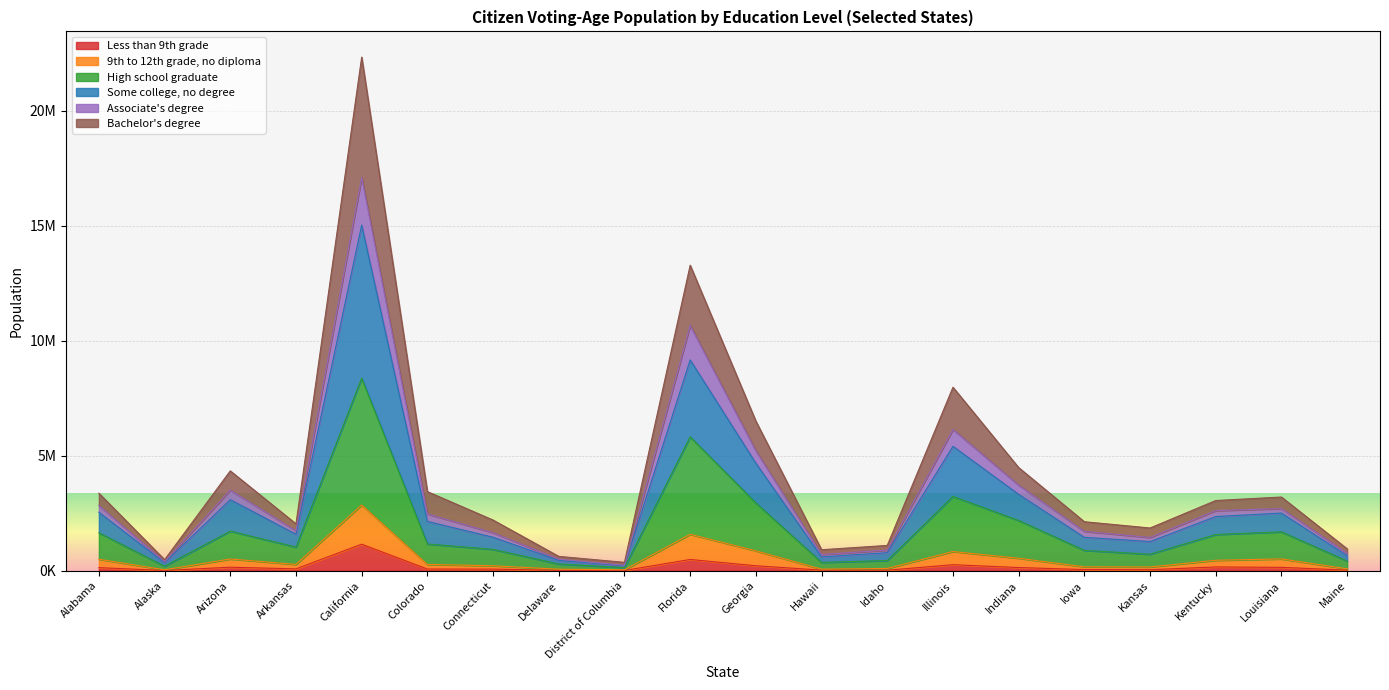

What are all the series names shown in the legend?

Less than 9th grade, 9th to 12th grade, no diploma, High school graduate, Some college, no degree, Associate's degree, Bachelor's degree